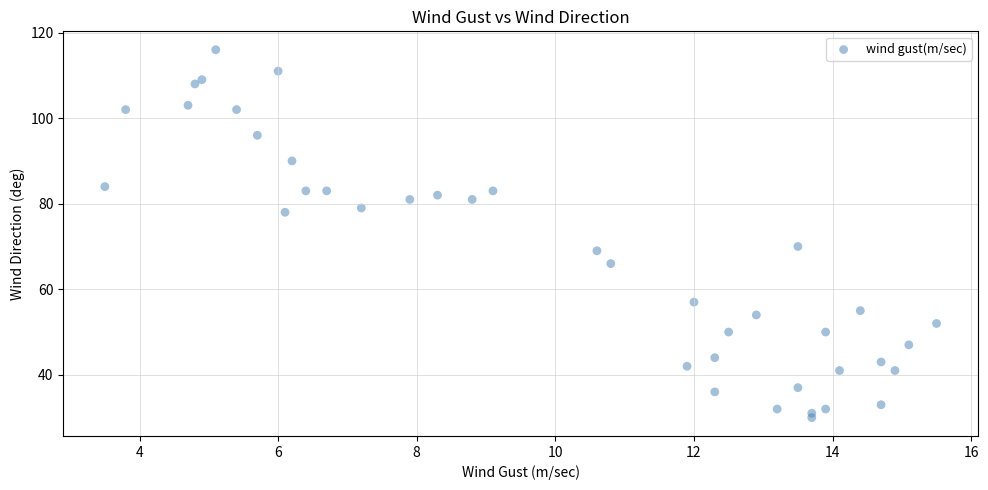

What is the range of Y values (max minus min)?

86